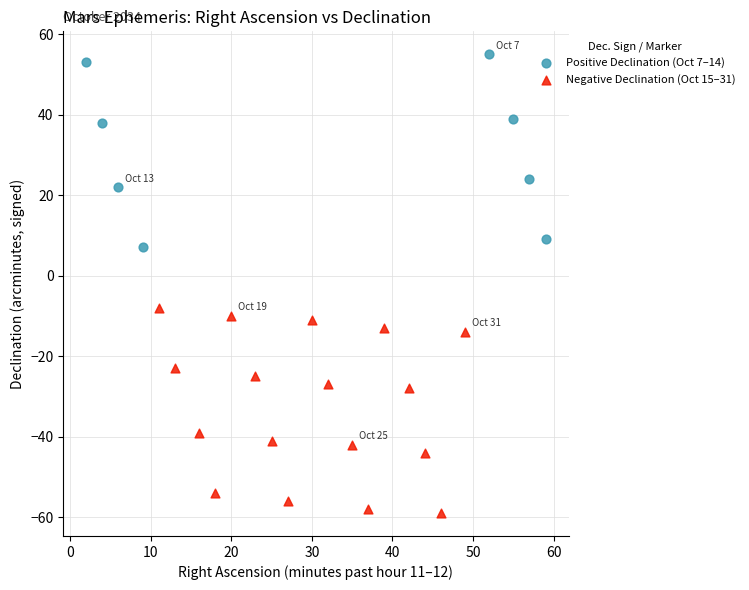

What are all the series names shown in the legend?

Positive Declination (Oct 7–14), Negative Declination (Oct 15–31)